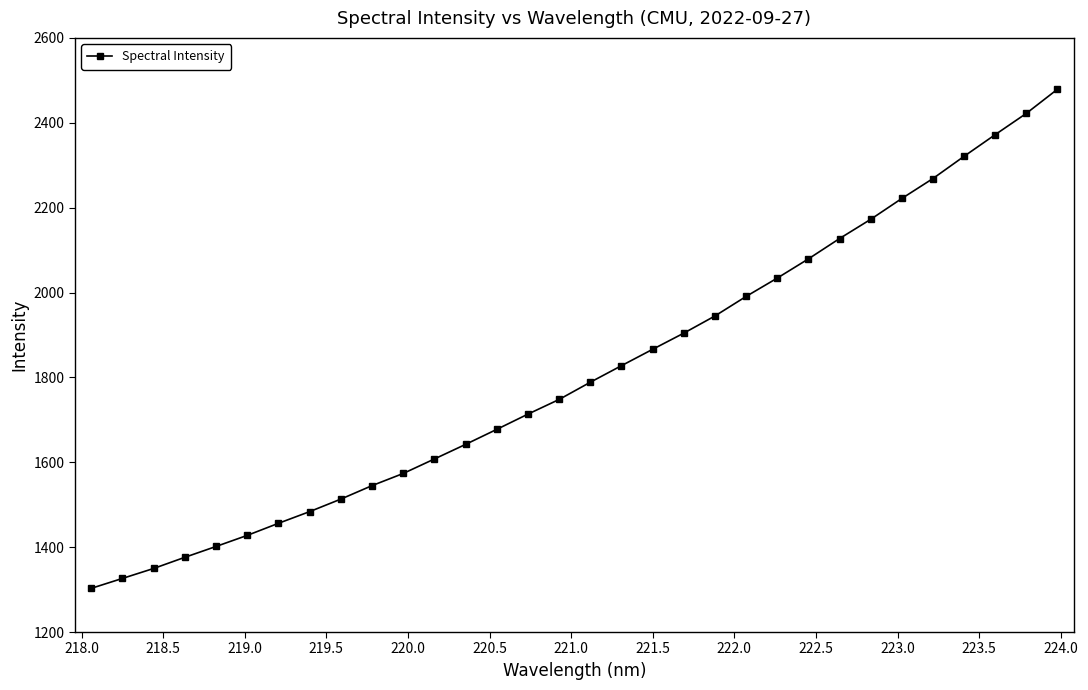

What is the smallest value displayed?

1303.0